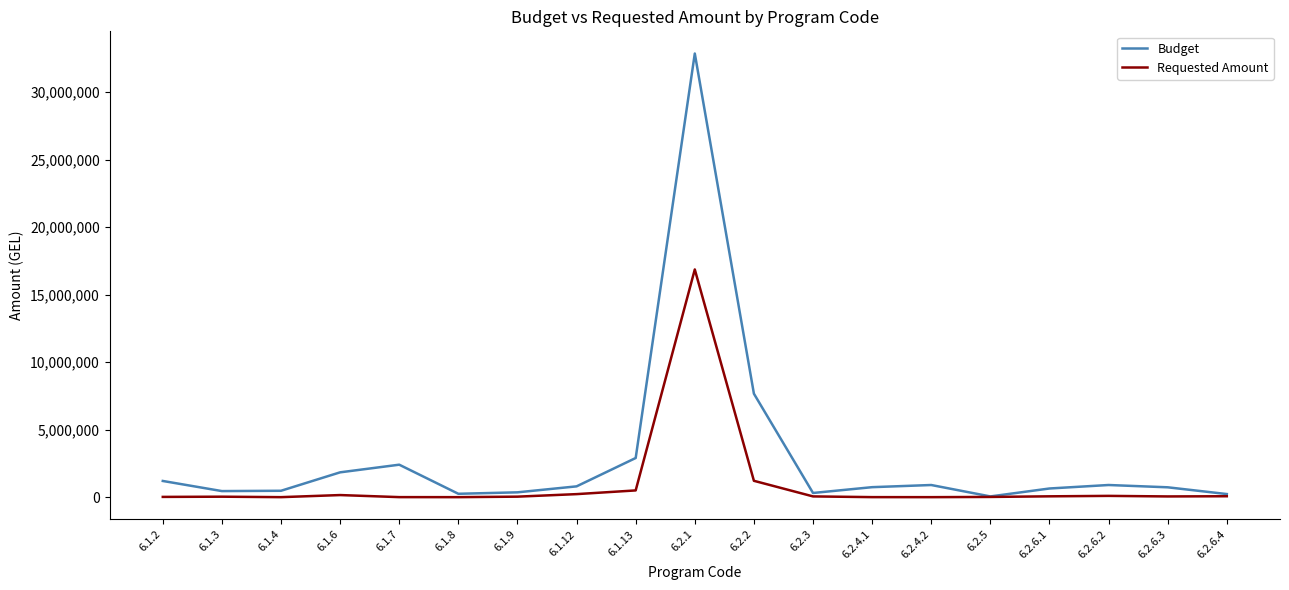

List the series in order of their overall mean, highest first.

Budget, Requested Amount